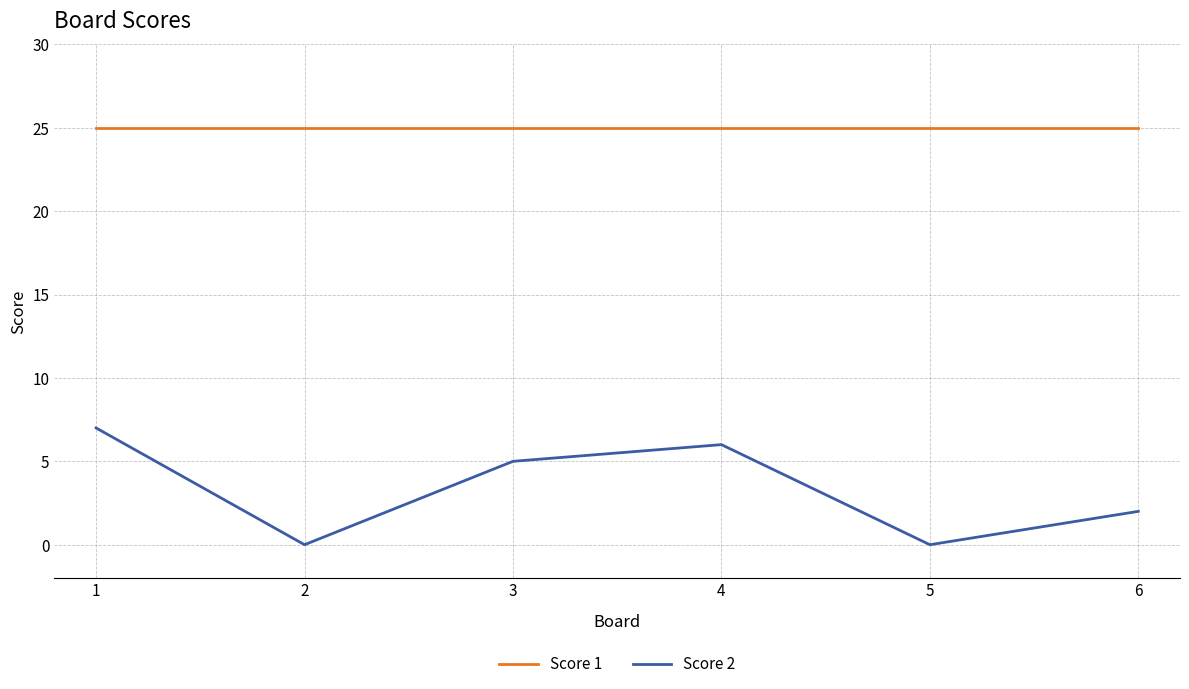

What is the average value of the Score 2 series?

3